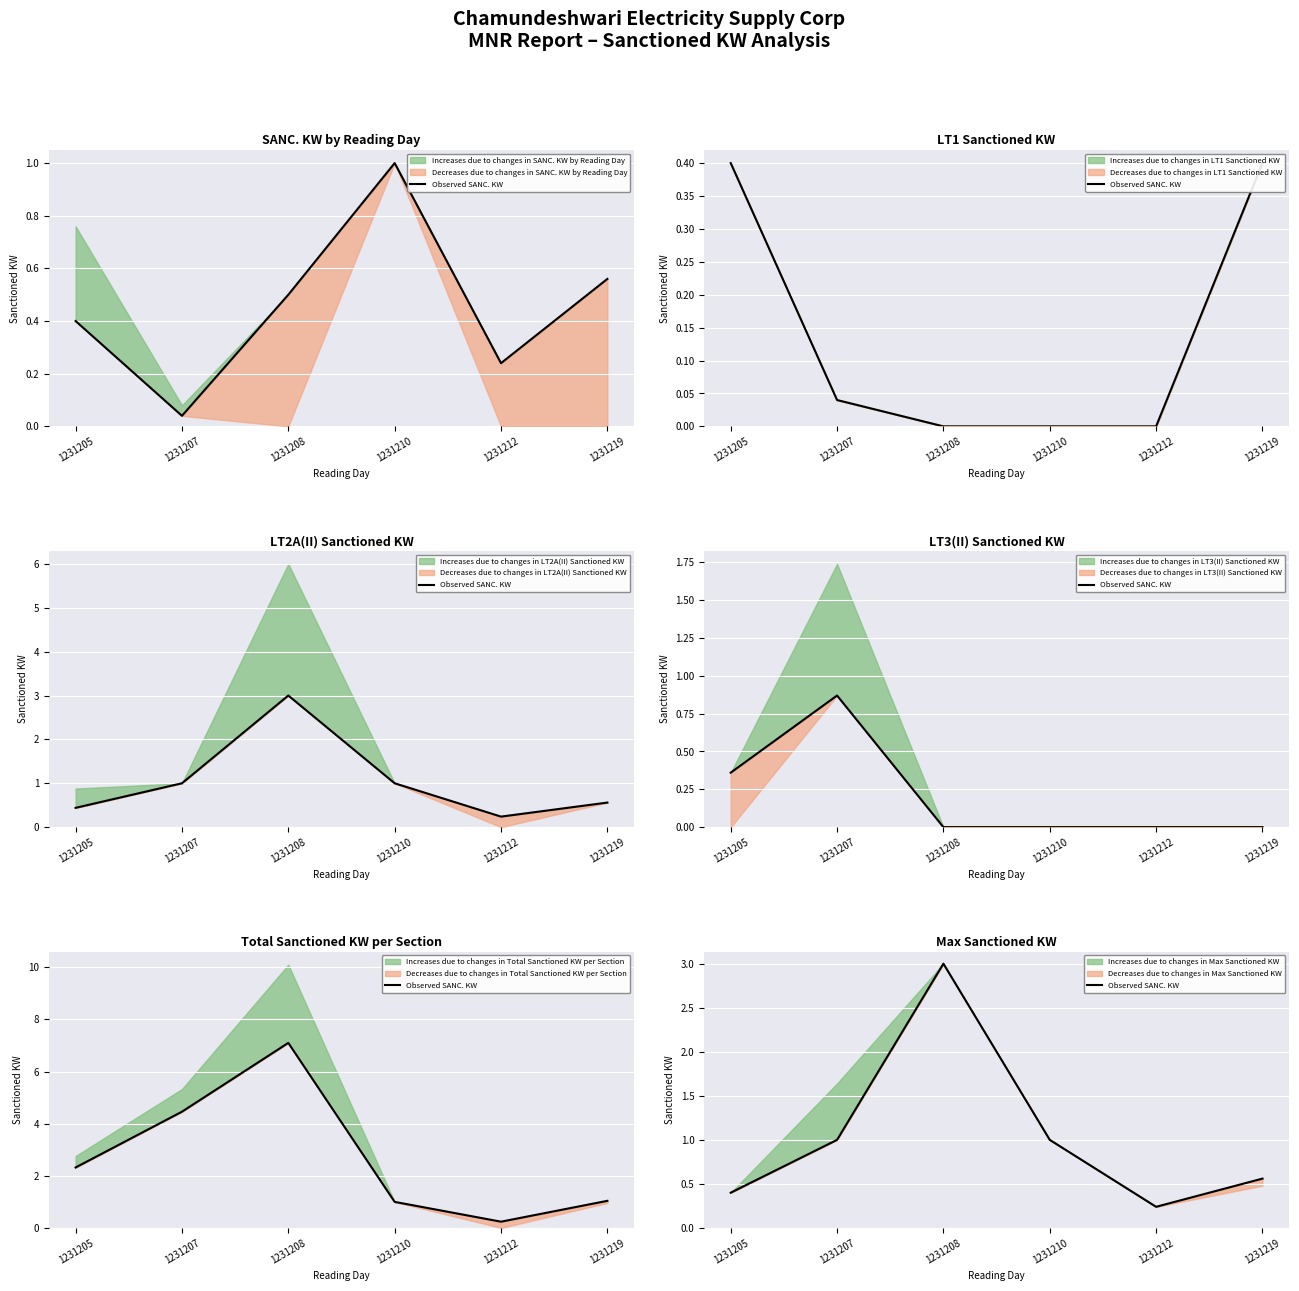

Rank the categories by value from highest to lowest.

1231208, 1231207, 1231210, 1231219, 1231205, 1231212